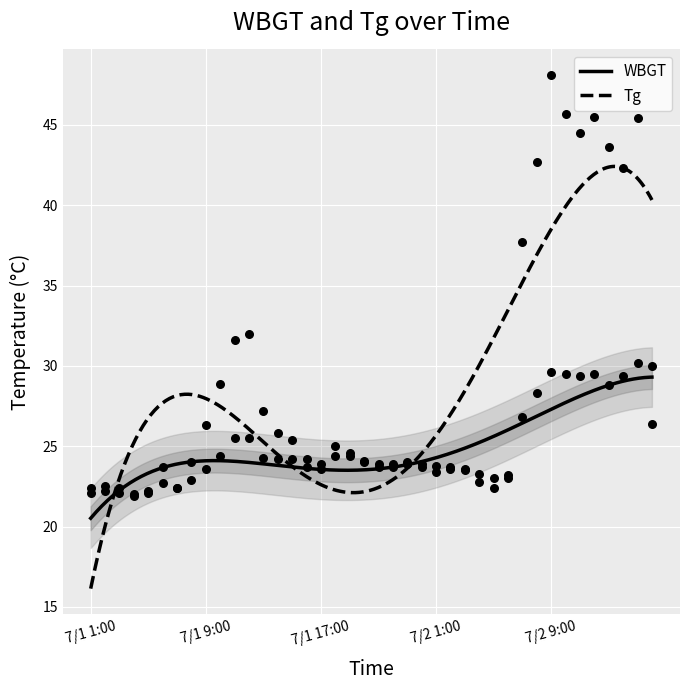

Which series contains the lowest Y value?

Tg